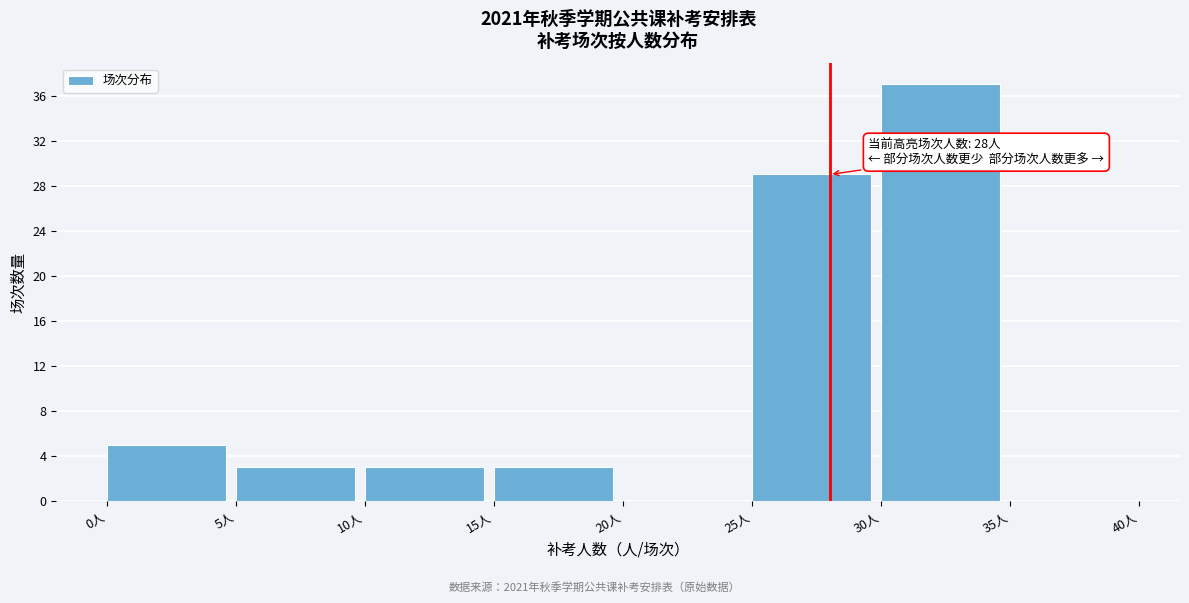

Which range on the x-axis has the tallest bar?

30 to 35